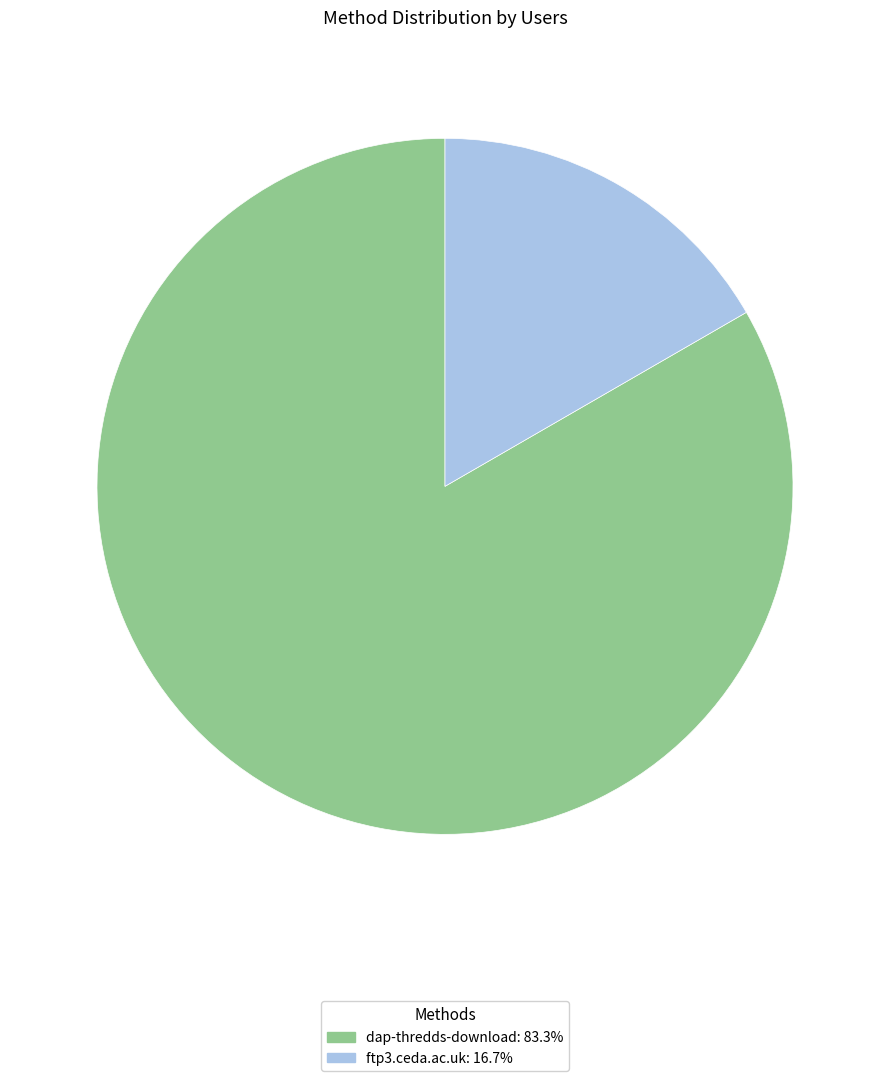

Approximately how many times larger is the value at ftp3.ceda.ac.uk compared to dap-thredds-download?

0.2